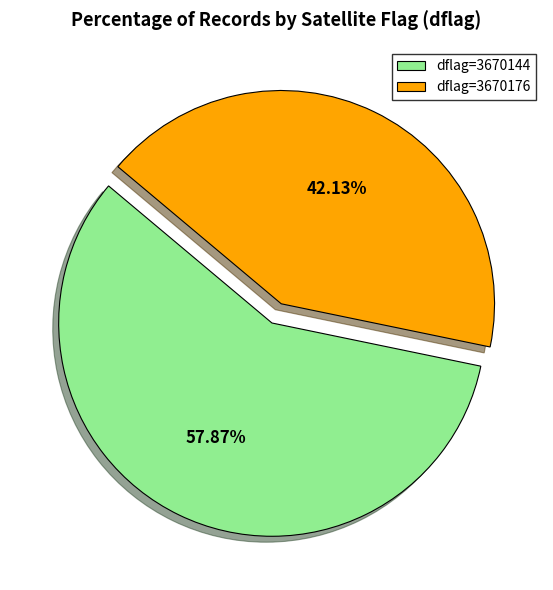

To the nearest percent, what is the average slice percentage?

50%